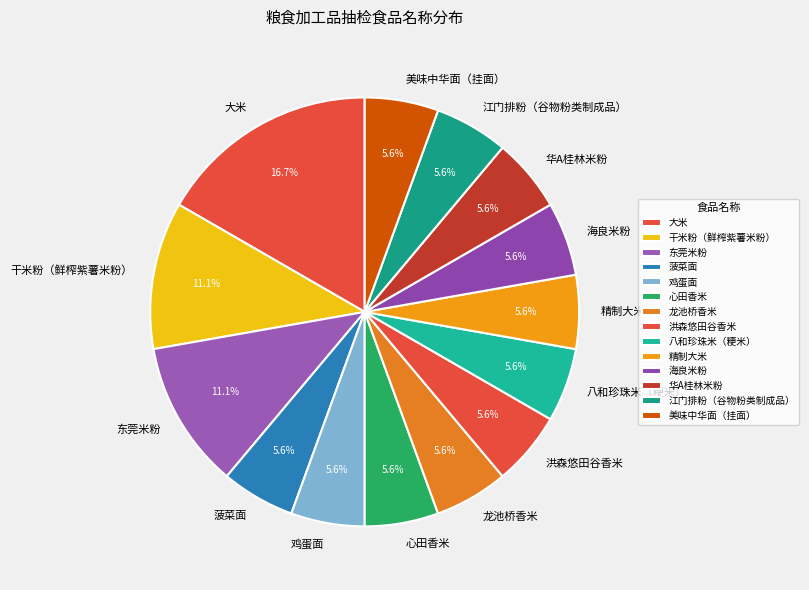

Which slice is the largest?

大米